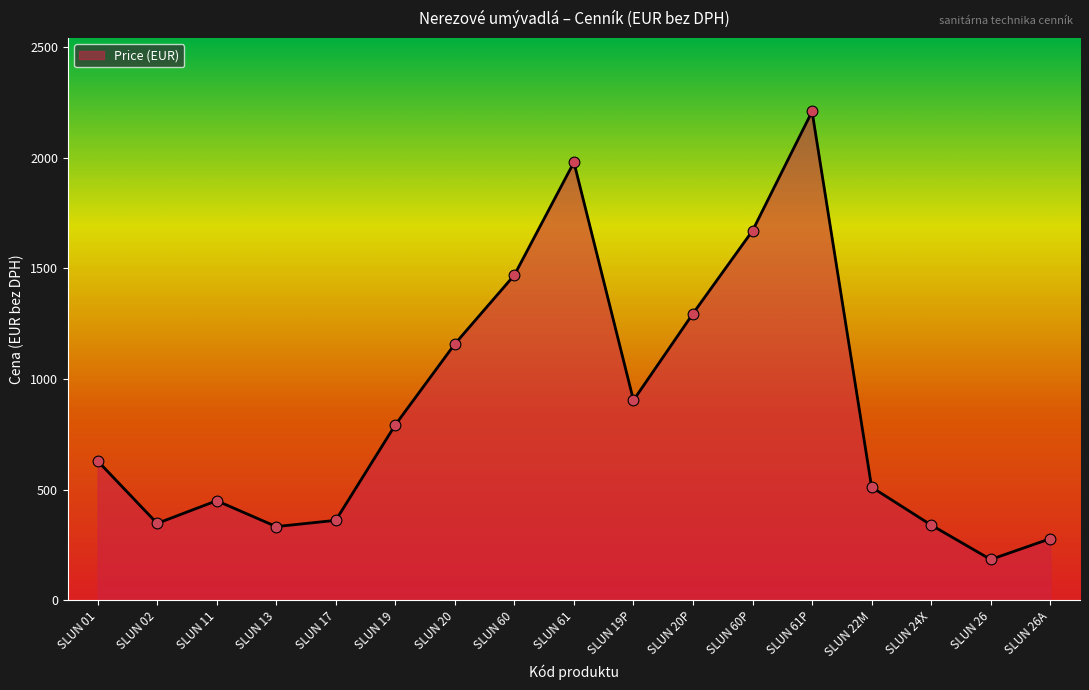

Which has a higher value, SLUN 61P or SLUN 61?

SLUN 61P